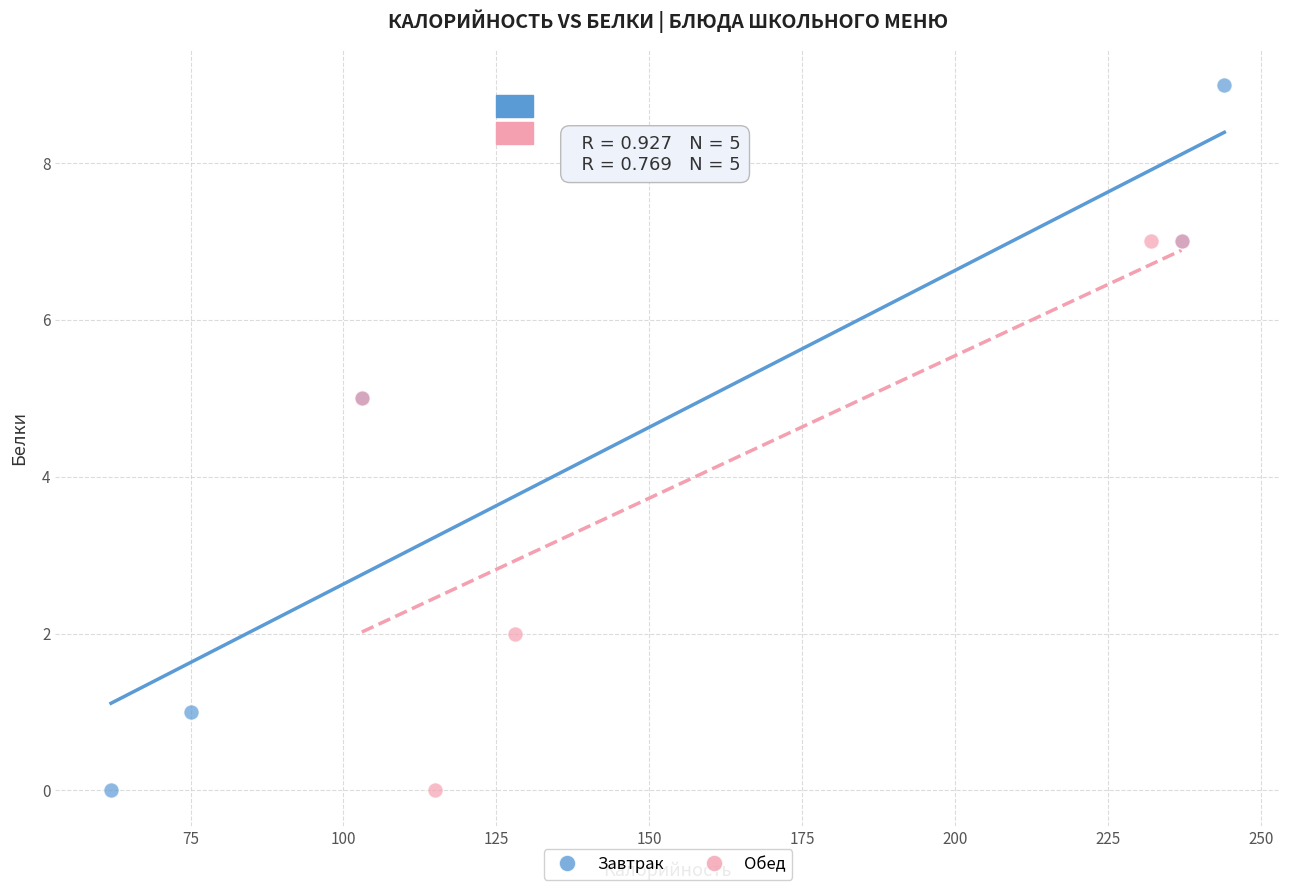

Which series reaches the maximum Y coordinate?

Завтрак